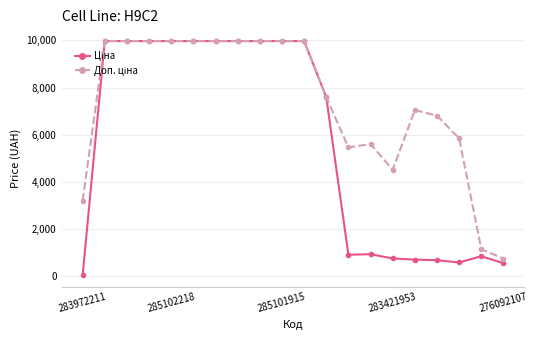

At how many categories does at least one series exceed 6241?

13